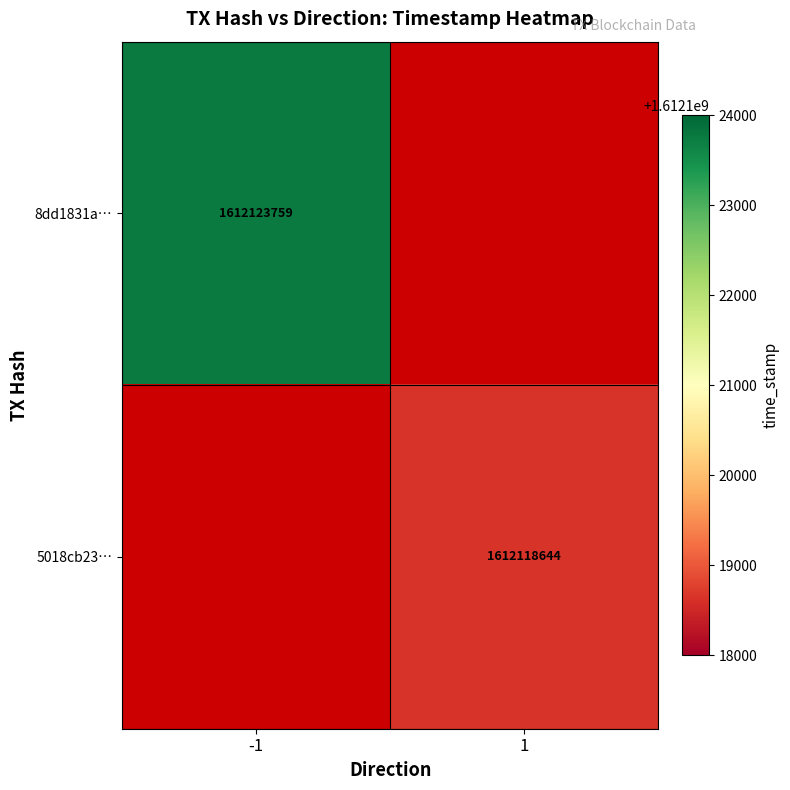

Is it true that 5018cb23… equals 1612118644 at 1?

True